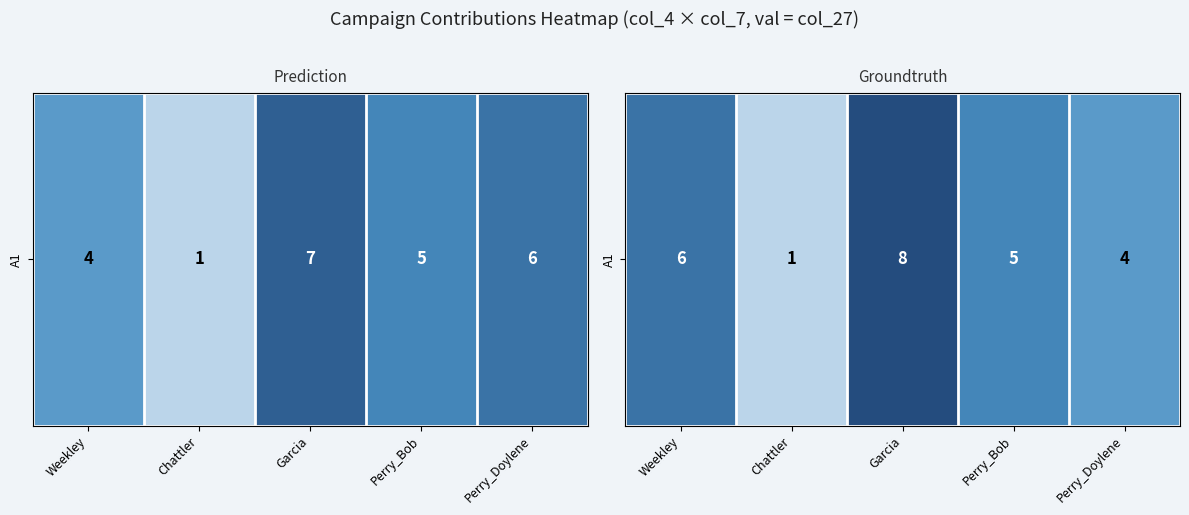

What is the difference between the values at Perry_Bob and Chattler?

4